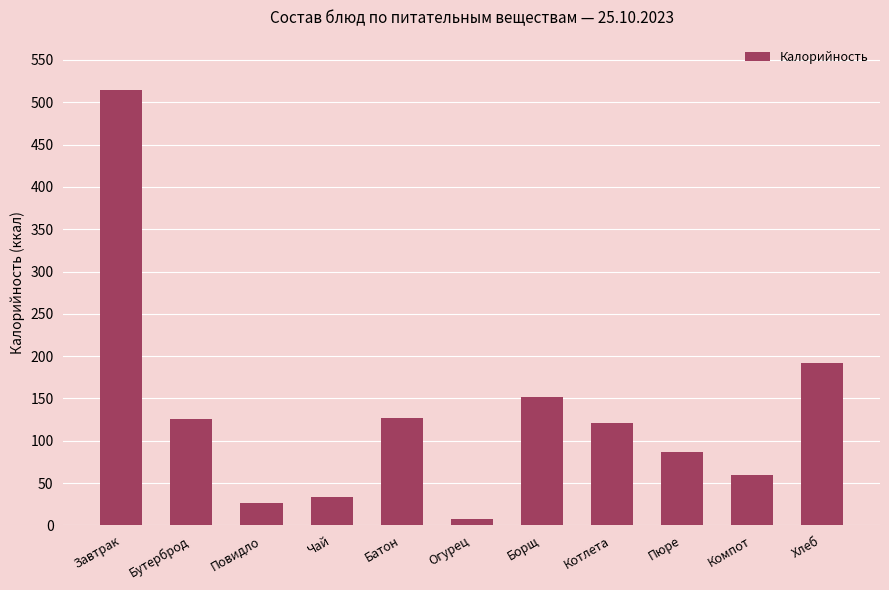

What is the sum of all values?

1447